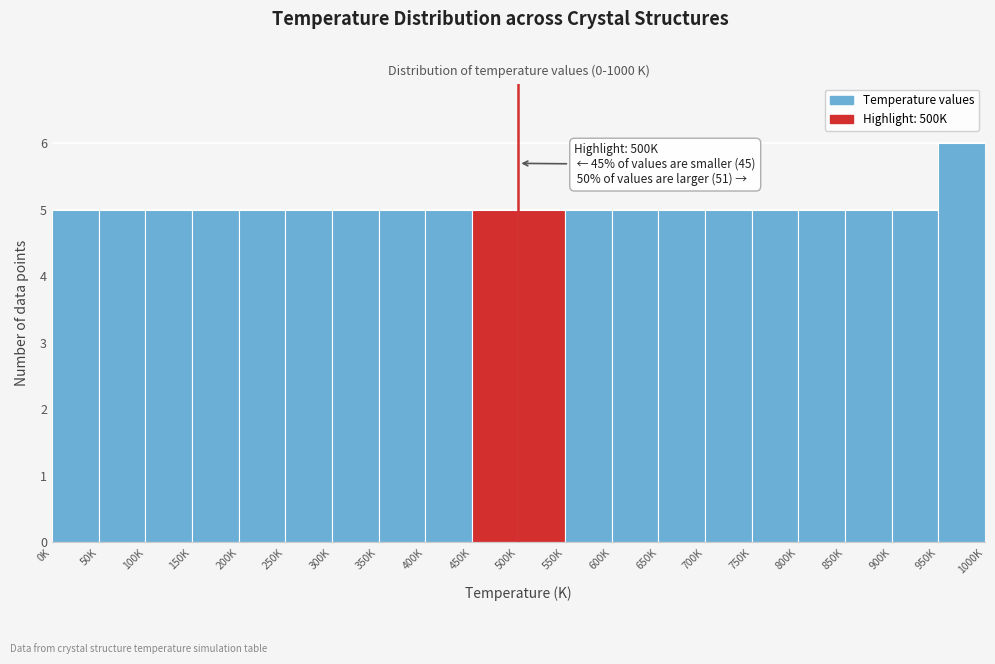

Reading left to right, list all the values displayed in this chart.

5	5	5	5	5	5	5	5	5	5	5	5	5	5	5	5	5	5	5	6